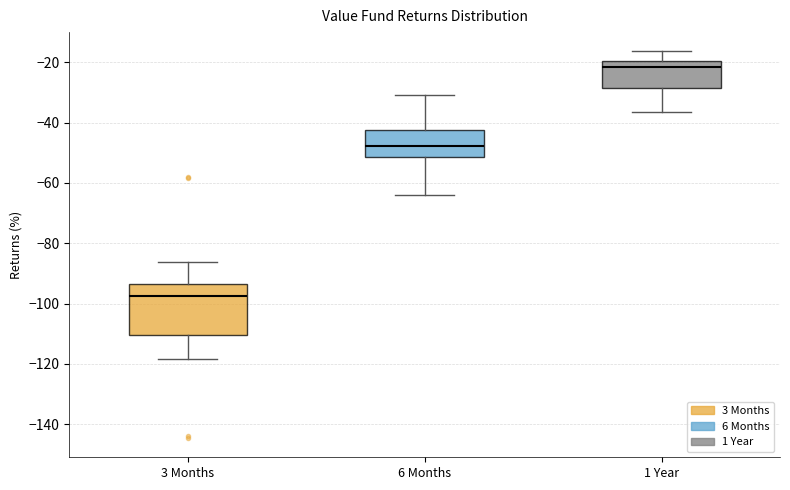

Reading left to right, read every box against the y-axis: the position of its median line, the range the box covers, and the ends of its whiskers. The values are not printed on the chart, so give them approximately, as read against the axis.

3 Months: median -98, box -110 to -94, whiskers -118 to -86
6 Months: median -48, box -52 to -42, whiskers -64 to -30
1 Year: median -22, box -28 to -20, whiskers -36 to -16